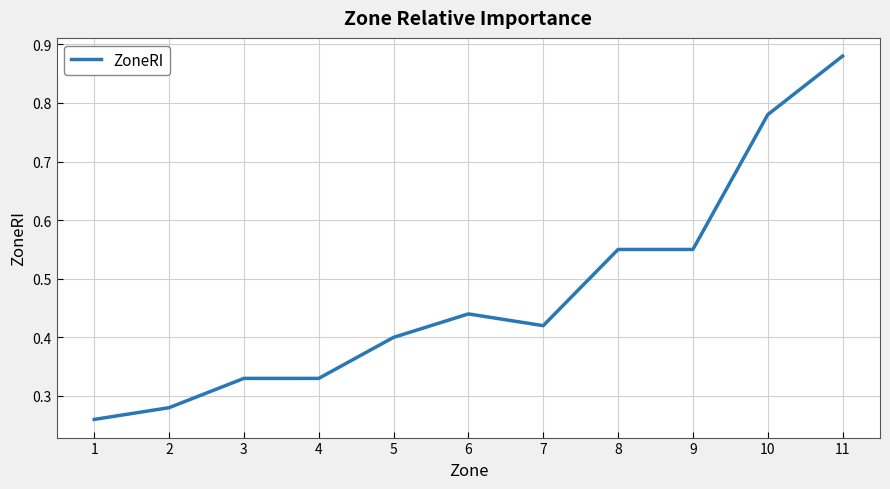

What is the change in value from 4 to 6?

+0.1